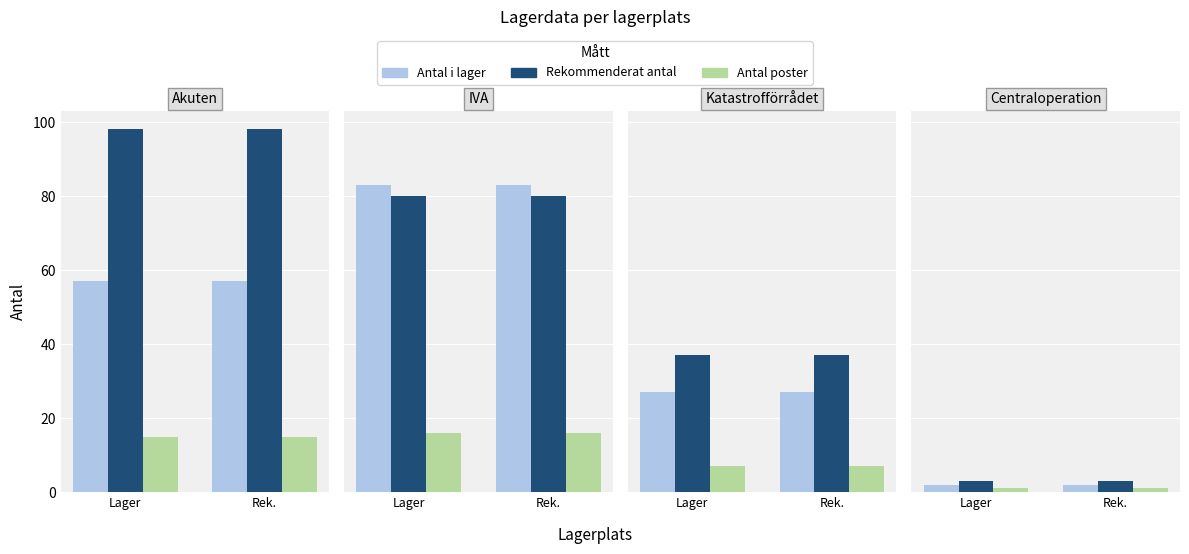

Is it true that Rekommenderat antal equals 3 at Rek.?

True